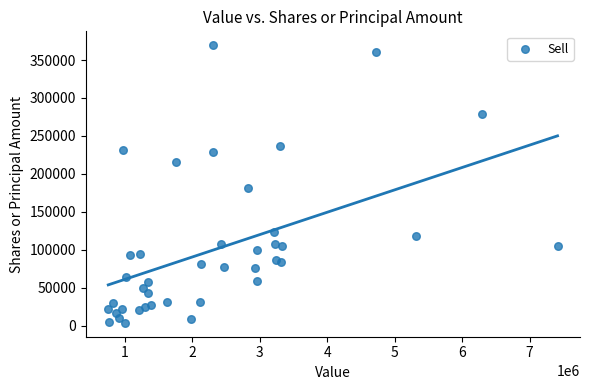

What Y value in the scatter plot is closest to 186696?

181060